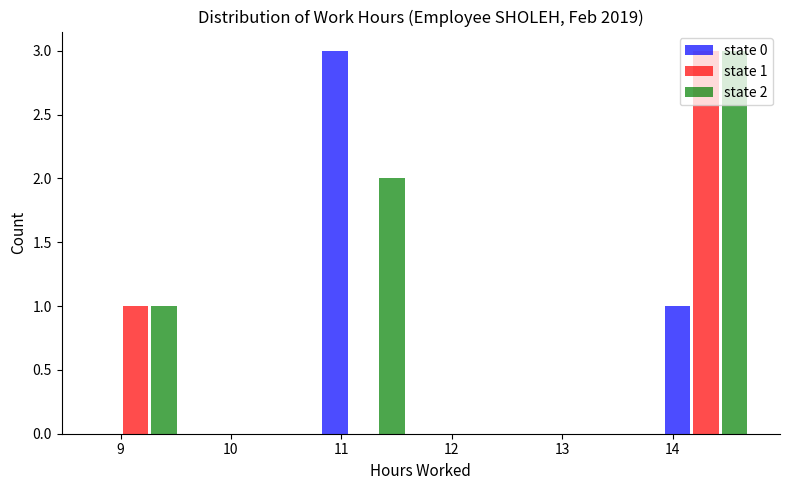

In the state 1 series, which range on the x-axis has the tallest bar?

13.8 to 14.8